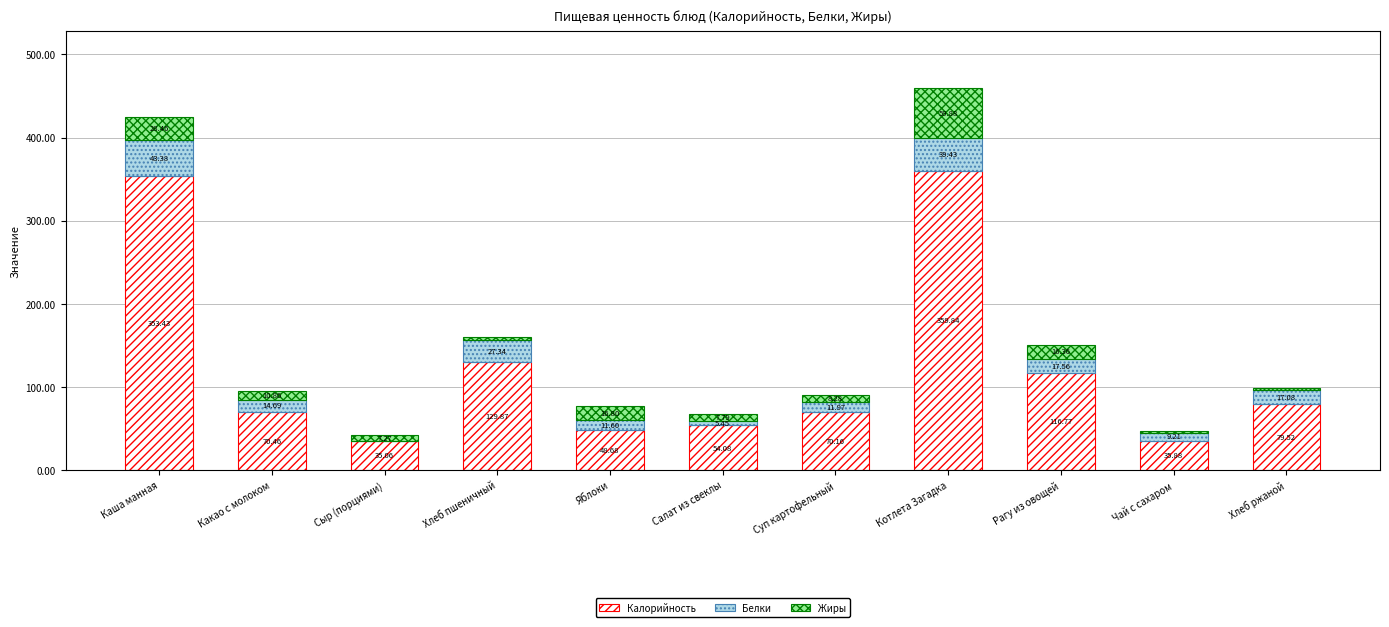

Where is Калорийность nearest to the value 197?

Хлеб пшеничный